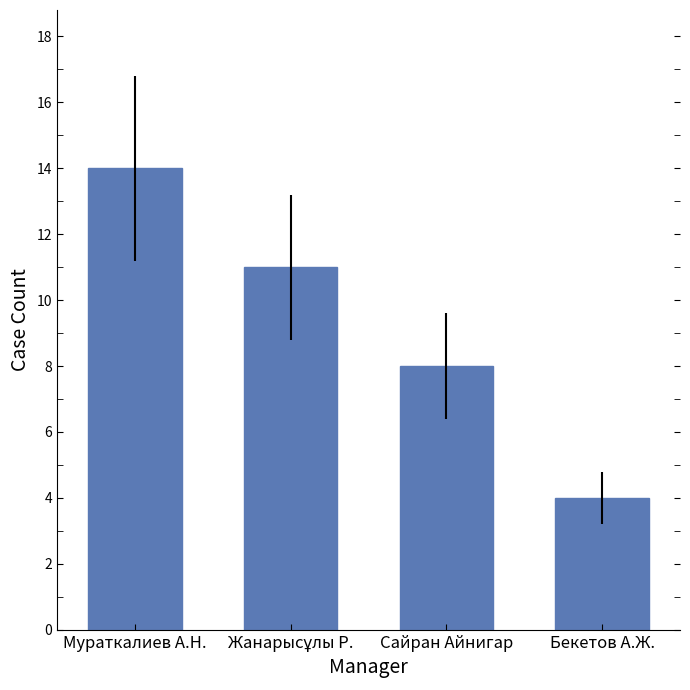

How many values are between 8 and 14?

3